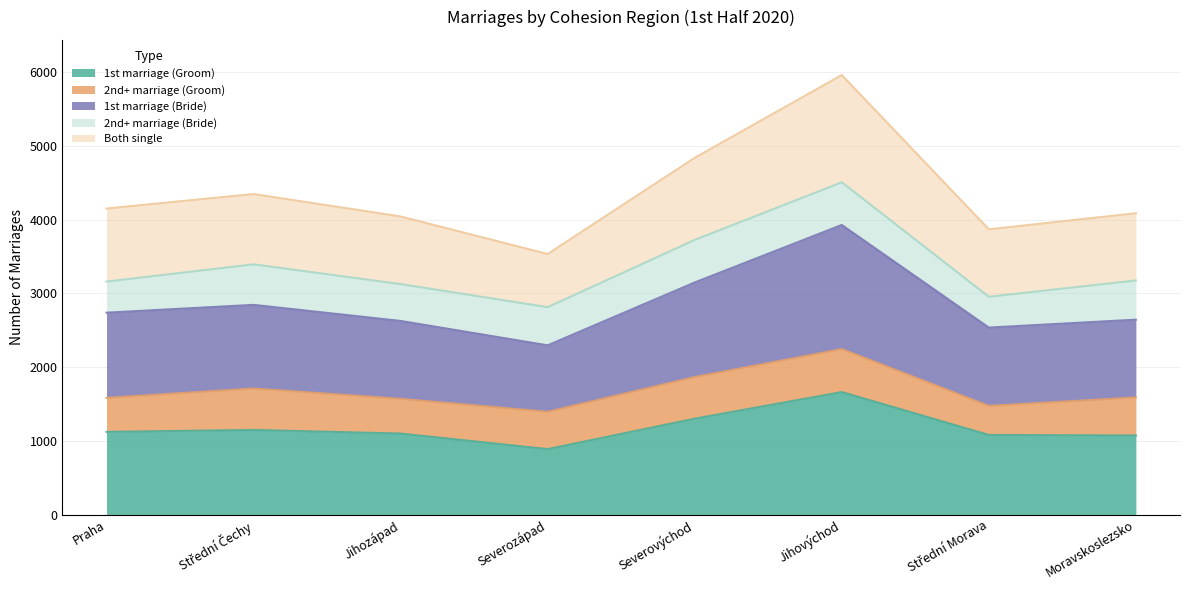

In 1st marriage (Bride), how many points are lower than both neighbors (excluding endpoints)?

2